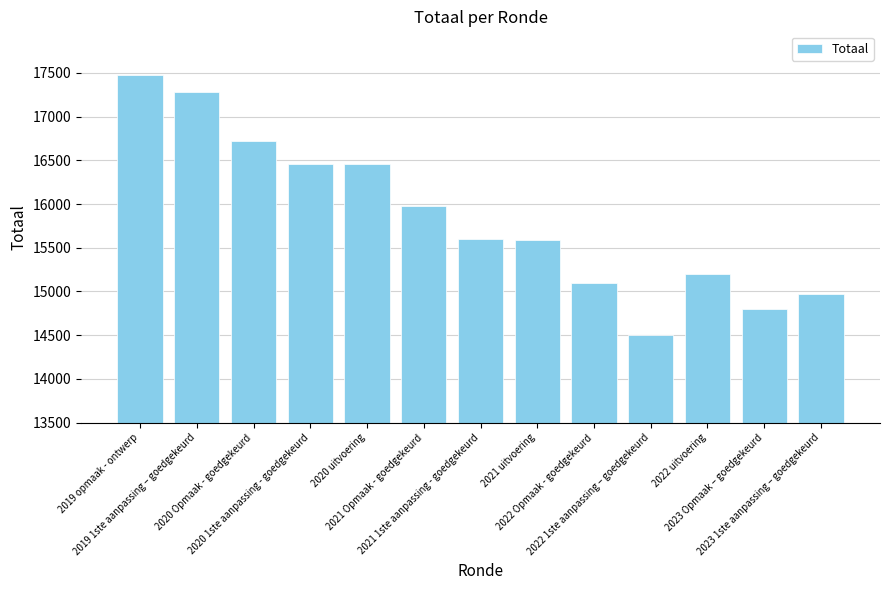

Where is the data nearest to the value 15986?

2021 Opmaak - goedgekeurd